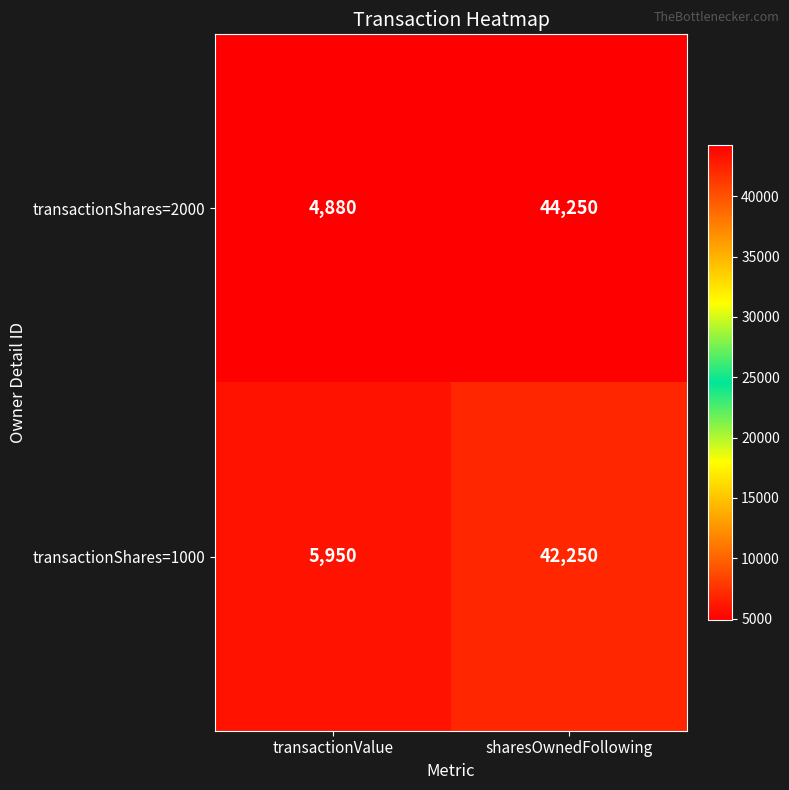

At which category is the sum across all series the highest?

sharesOwnedFollowing